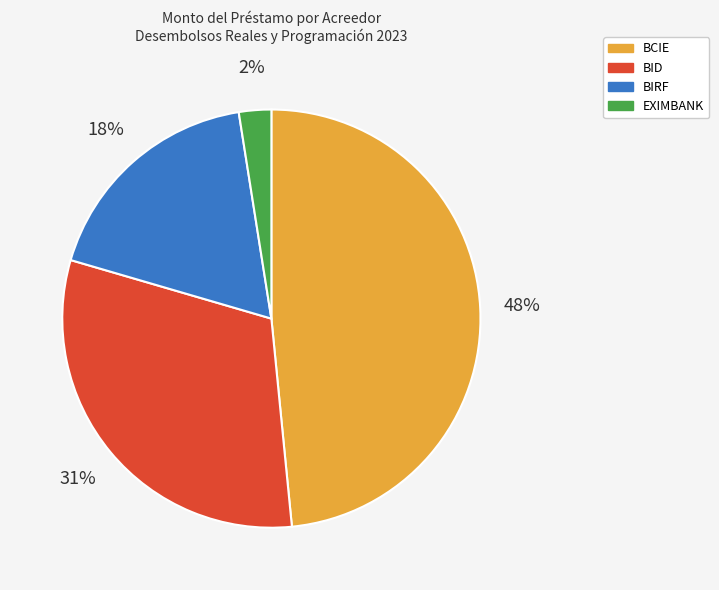

How many slices are in this pie chart?

4